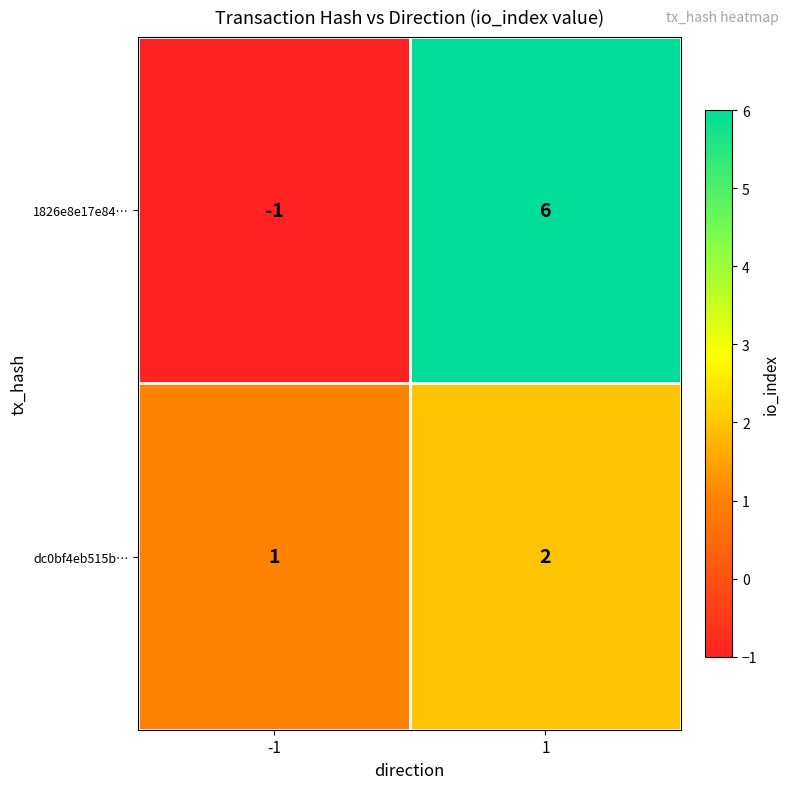

Is the value of dc0bf4eb515b… at -1 greater than the value of 1826e8e17e84… at -1?

Yes